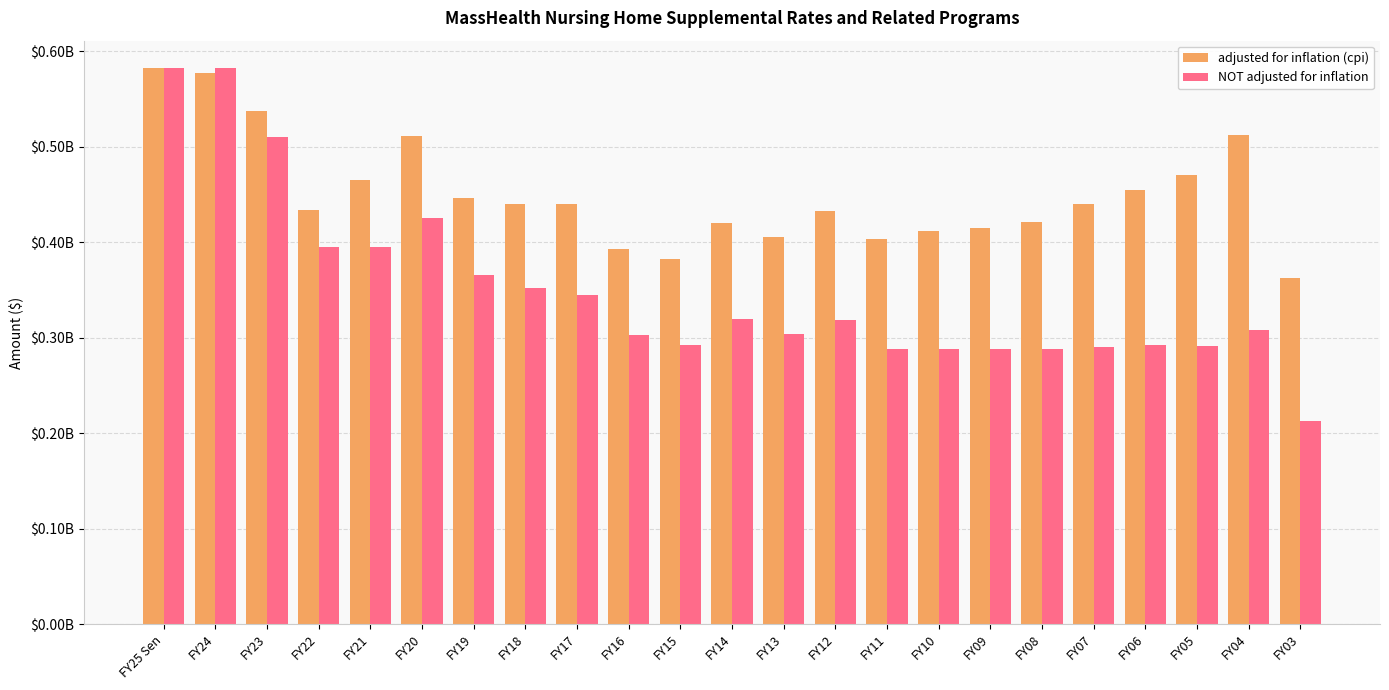

Are the bars horizontal?

No